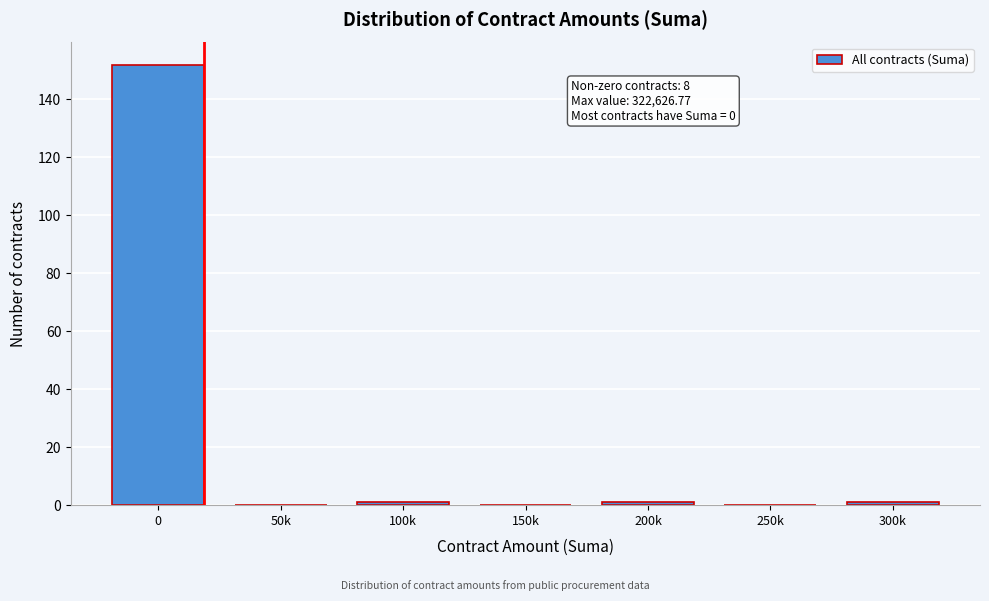

Reading left to right, what are all the values shown in this chart?

0=152	50k=0	100k=1	150k=0	200k=1	250k=0	300k=1